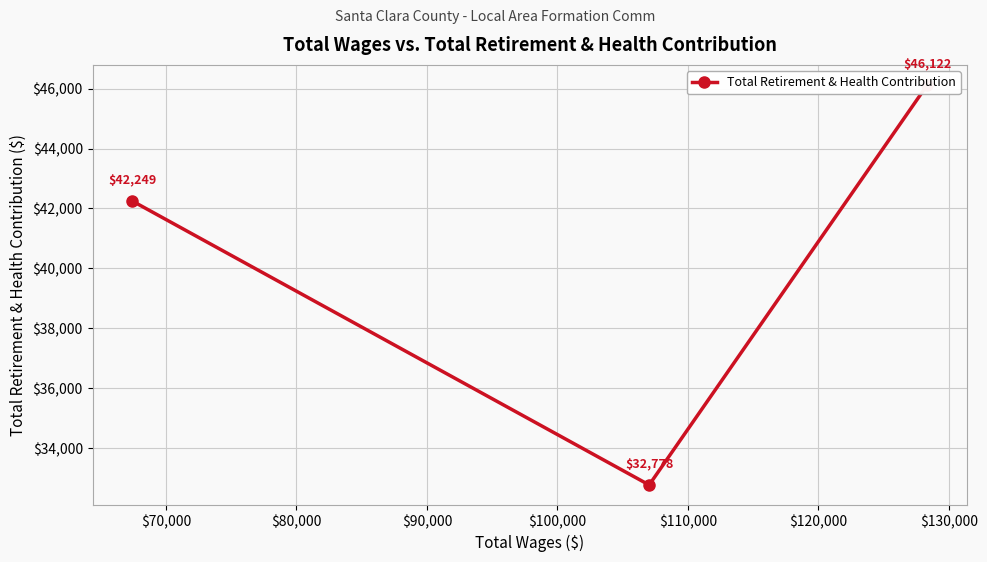

What is the difference between the maximum and minimum values?

13344